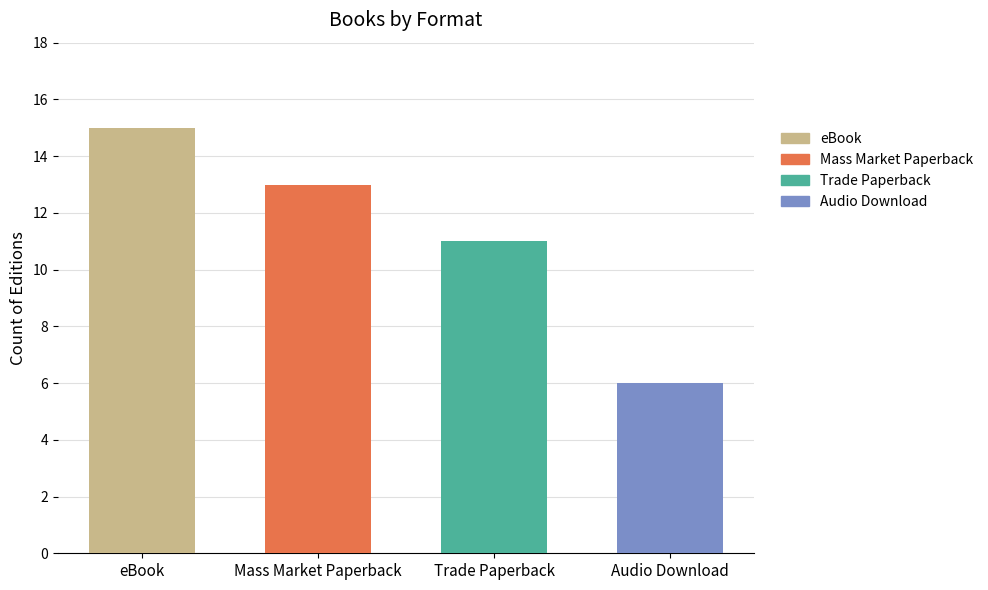

Reading left to right, transcribe all the data shown in this chart.

eBook=15	Mass Market Paperback=13	Trade Paperback=11	Audio Download=6